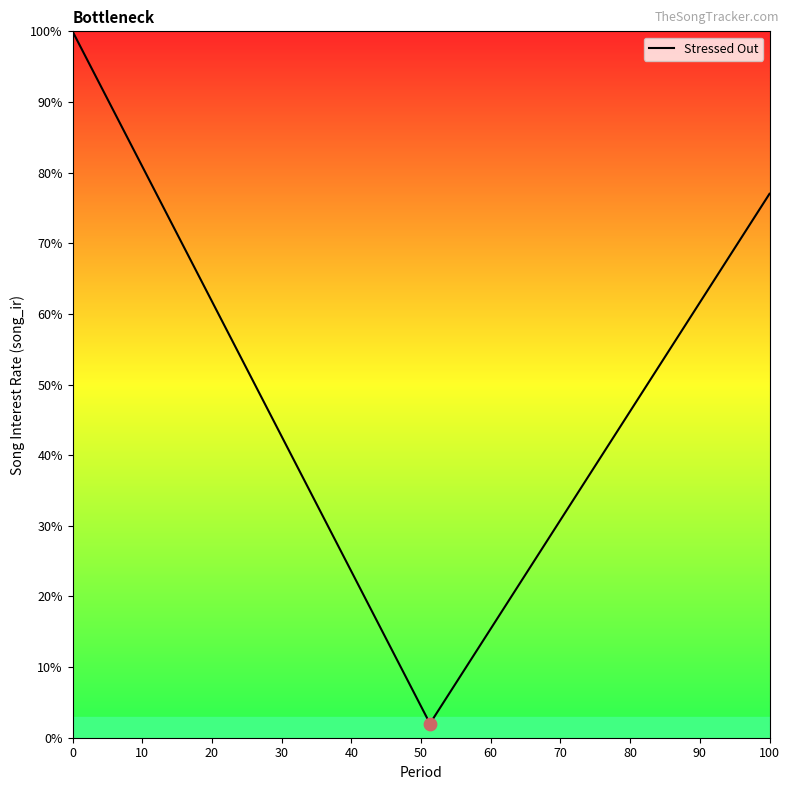

What is the minimum value shown in the chart?

2.0